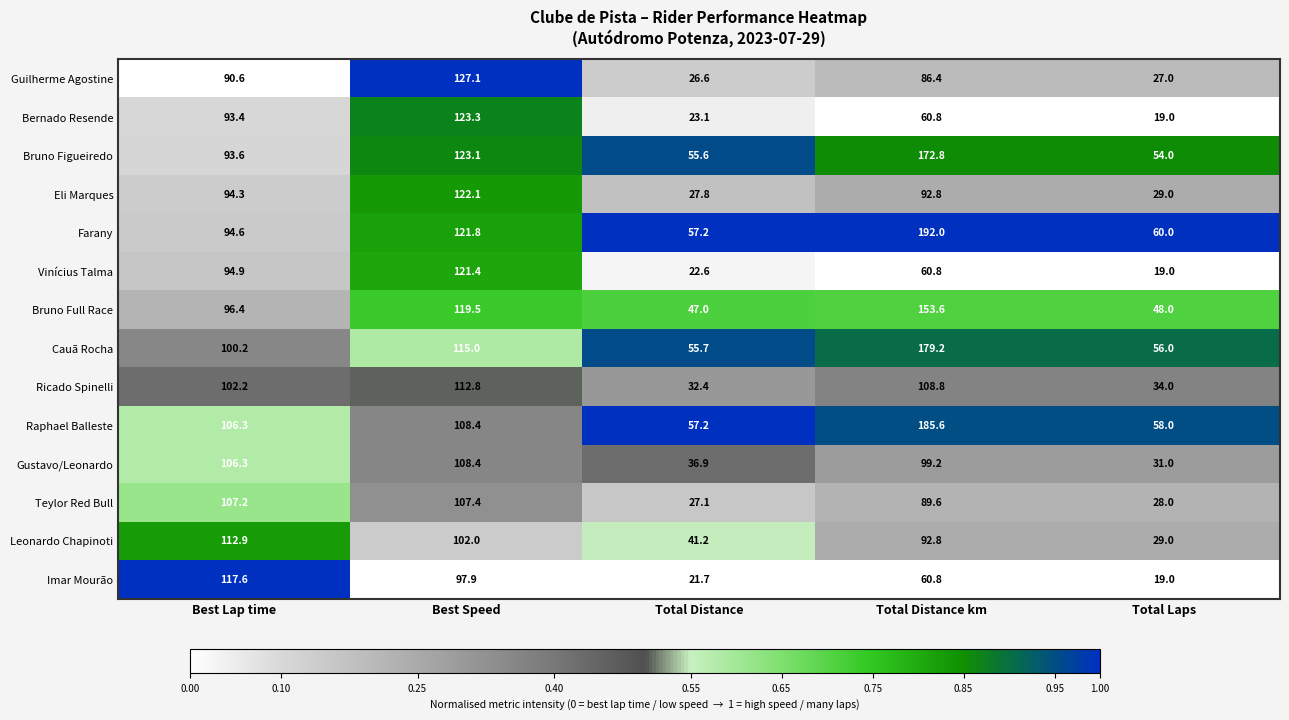

The value of Teylor Red Bull at Best Lap time is 107.2. True or false?

True